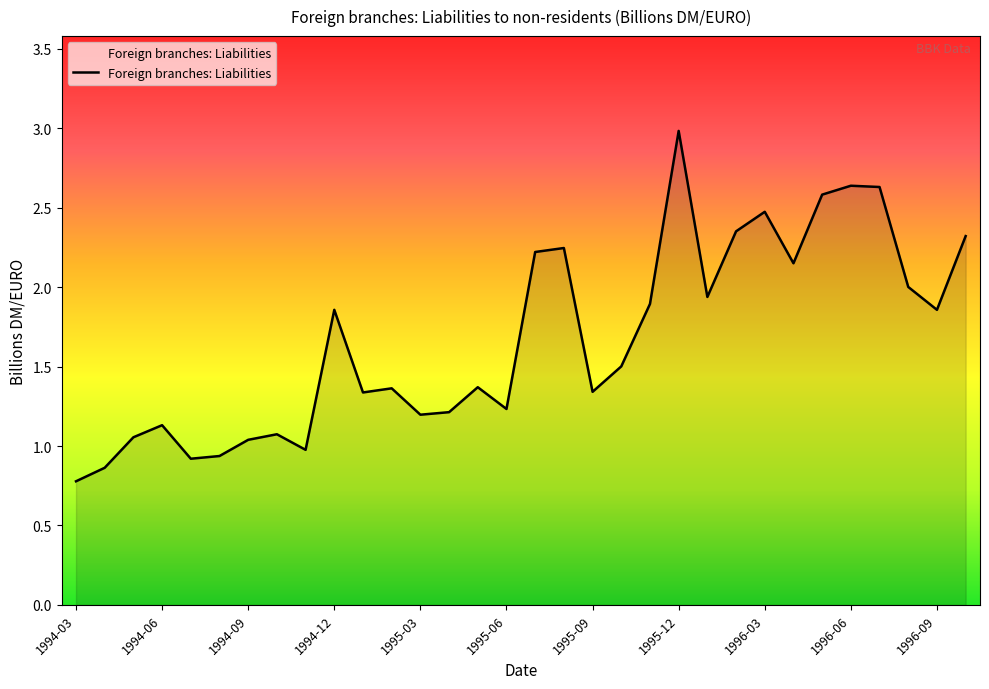

What is the greatest value displayed?

3.0